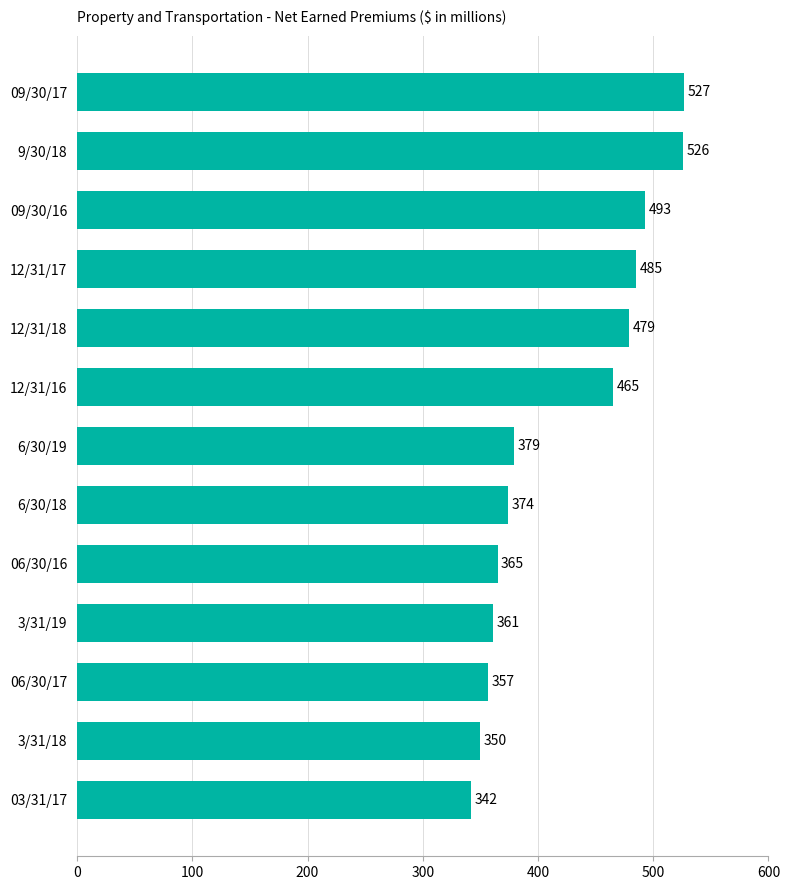

How many bars are there in total?

13